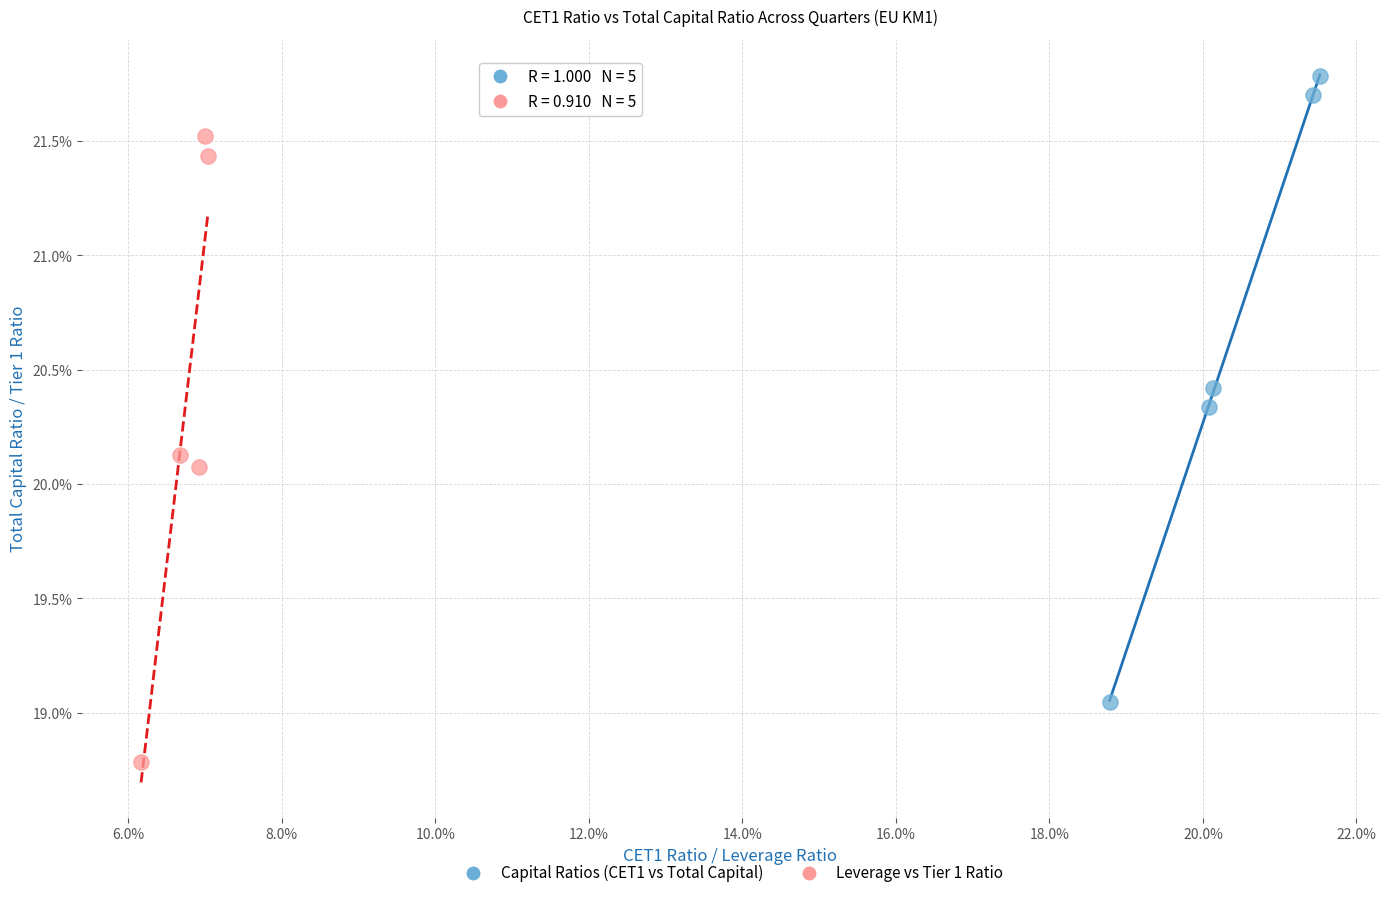

Which series has the widest spread of Y values?

Leverage vs Tier 1 Ratio